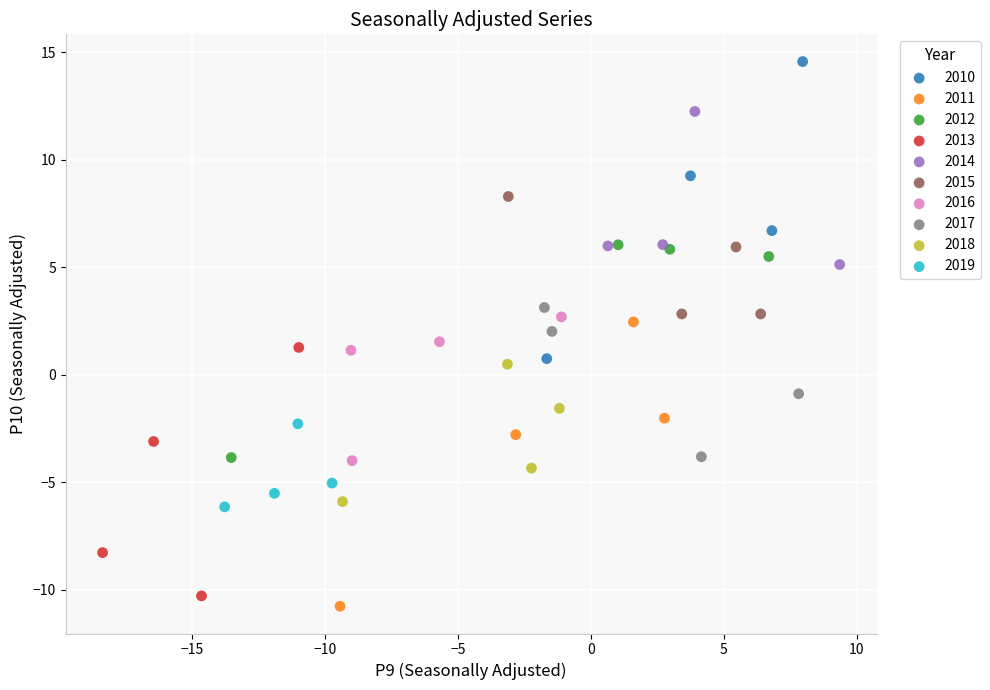

Which series reaches the maximum Y coordinate?

2010